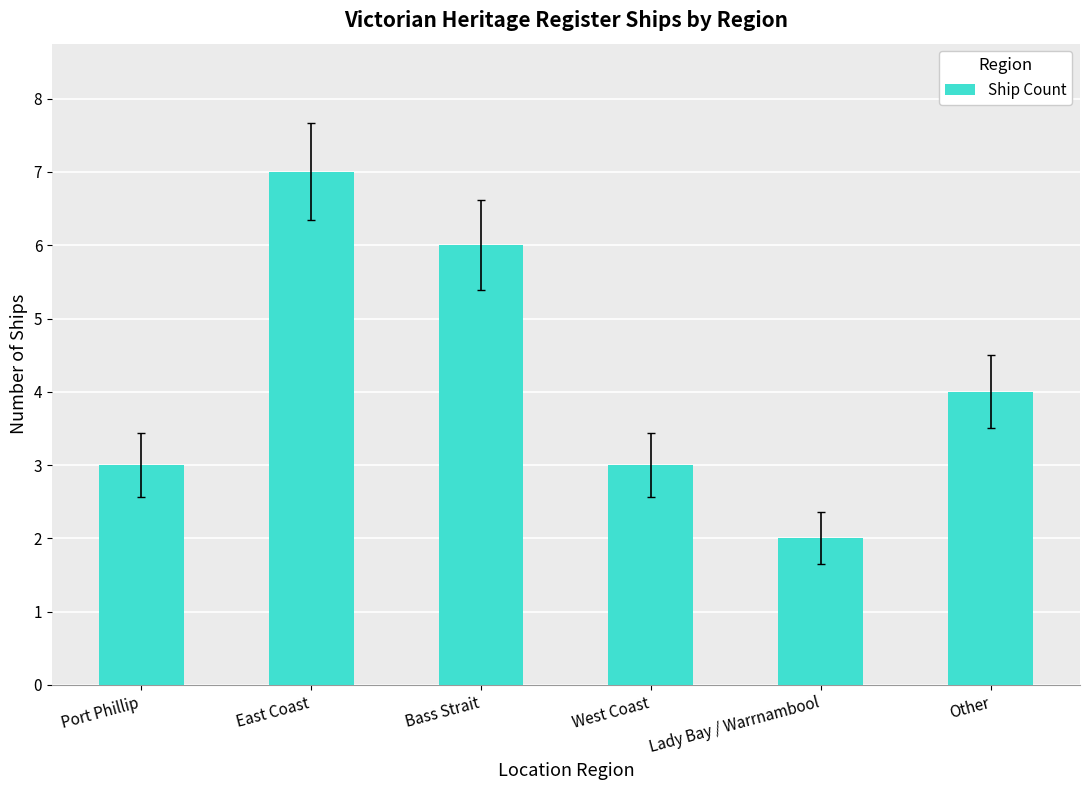

Which category has the lowest value across all series?

Lady Bay / Warrnambool